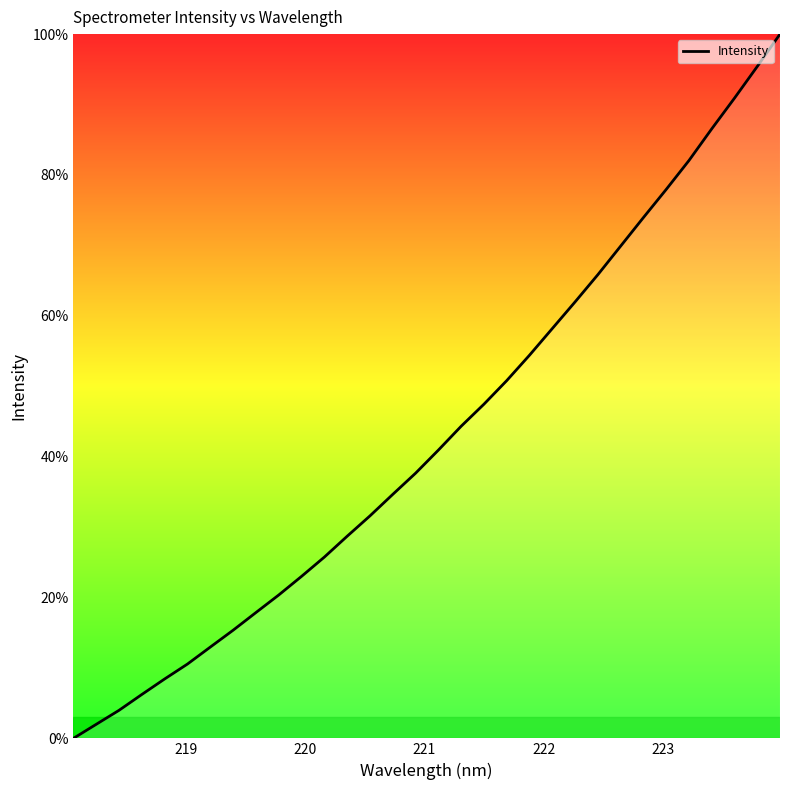

What is the maximum value shown in the chart?

100.0